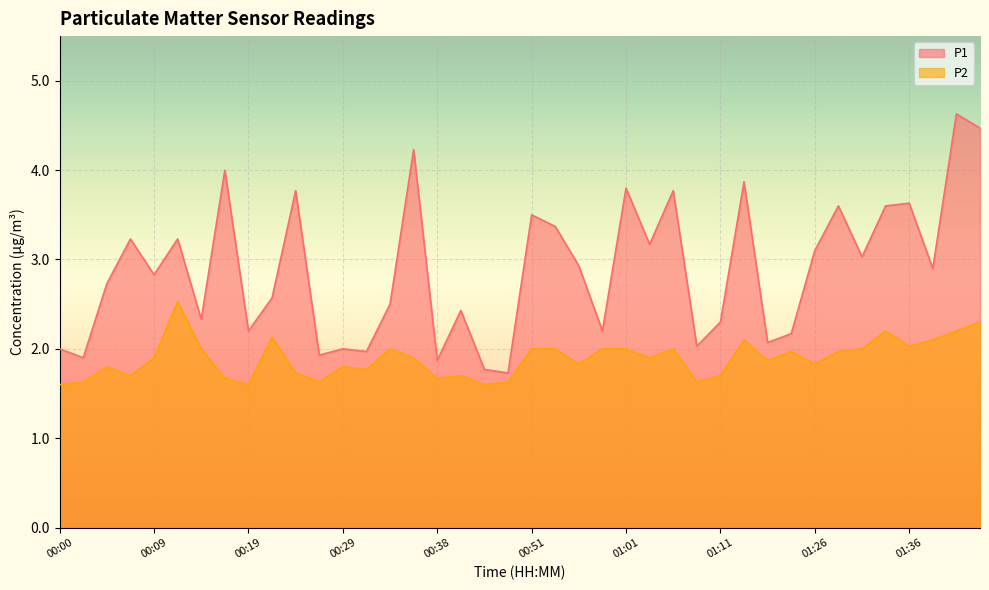

At which category does P1 reach its first local valley?

00:02